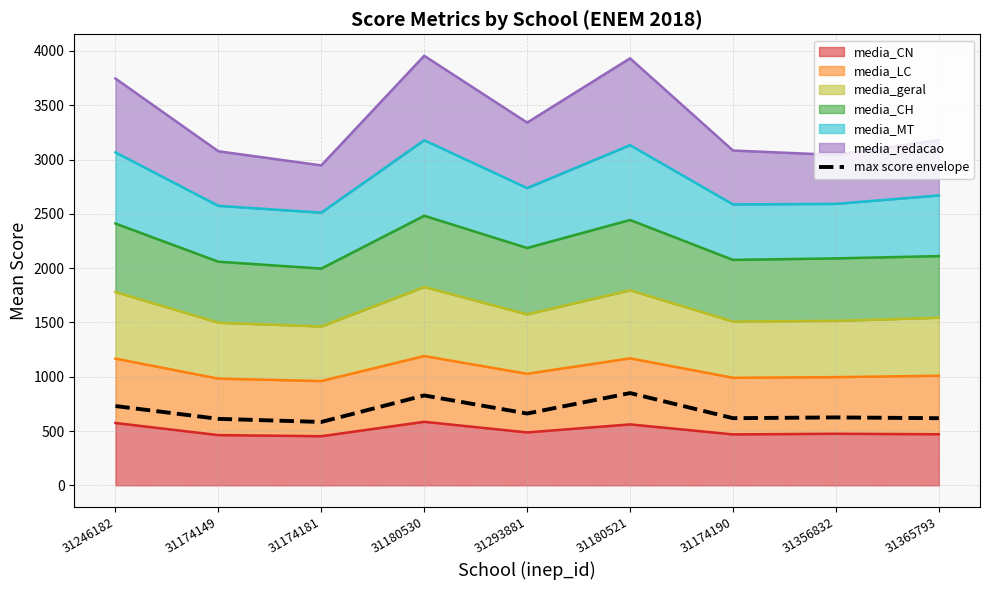

Where is the first local minimum?

31174181